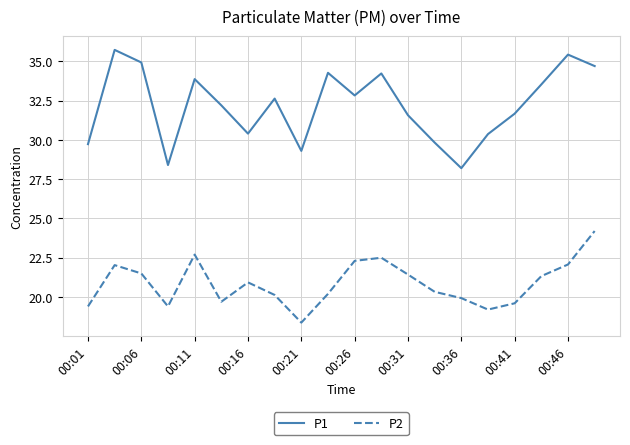

Which series has the largest total across all categories?

P1